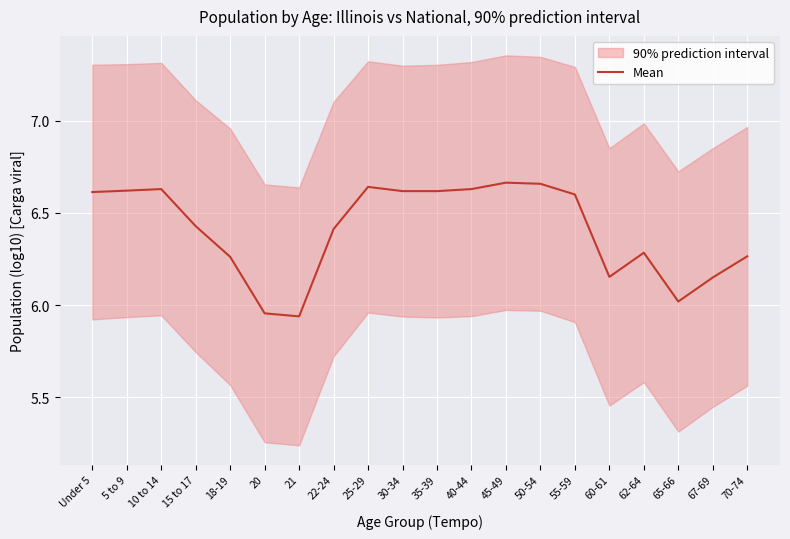

Reading left to right, what are all the values shown in this chart?

6.6	6.6	6.6	6.4	6.3	6.0	5.9	6.4	6.6	6.6	6.6	6.6	6.7	6.7	6.6	6.2	6.3	6.0	6.1	6.3